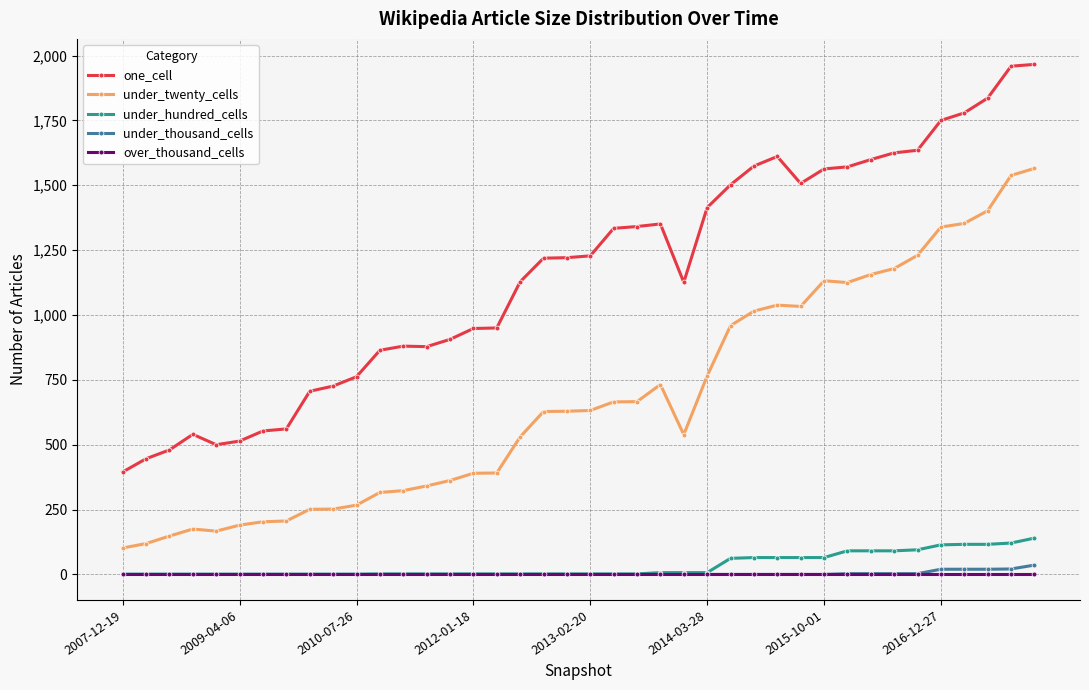

What is the maximum value shown in the chart?

1966